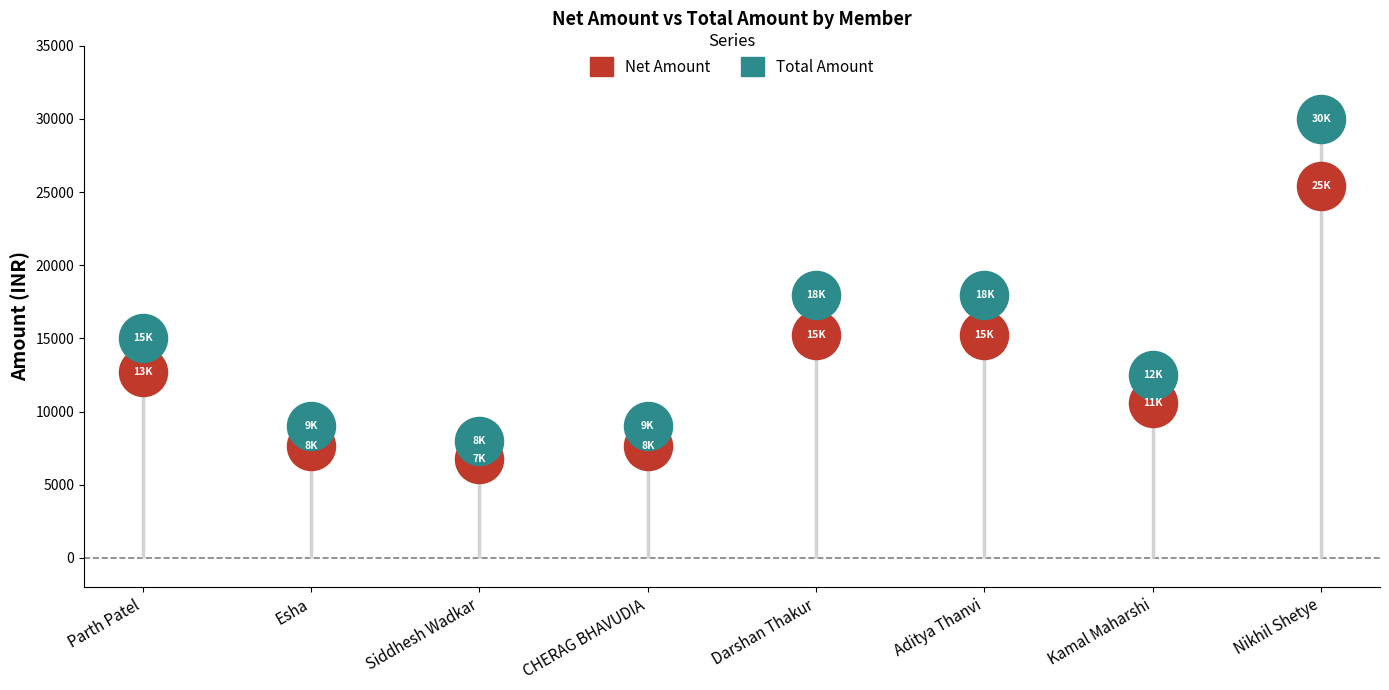

Which series has the widest spread of Y values?

Total Amount